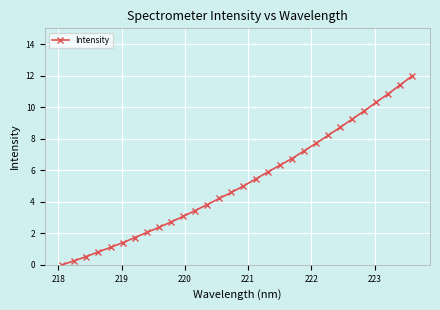

Reading left to right, transcribe all the data shown in this chart.

0.0	0.3	0.5	0.8	1.1	1.4	1.7	2.1	2.4	2.7	3.1	3.4	3.8	4.2	4.6	5.0	5.4	5.9	6.3	6.7	7.2	7.7	8.2	8.7	9.2	9.8	10.3	10.9	11.4	12.0